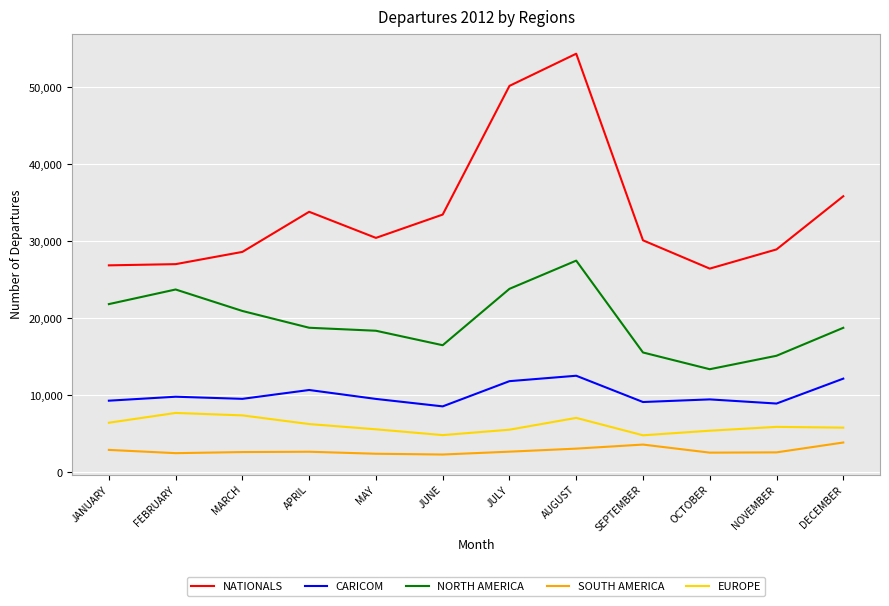

True or false: NATIONALS and NORTH AMERICA cross at least once.

False